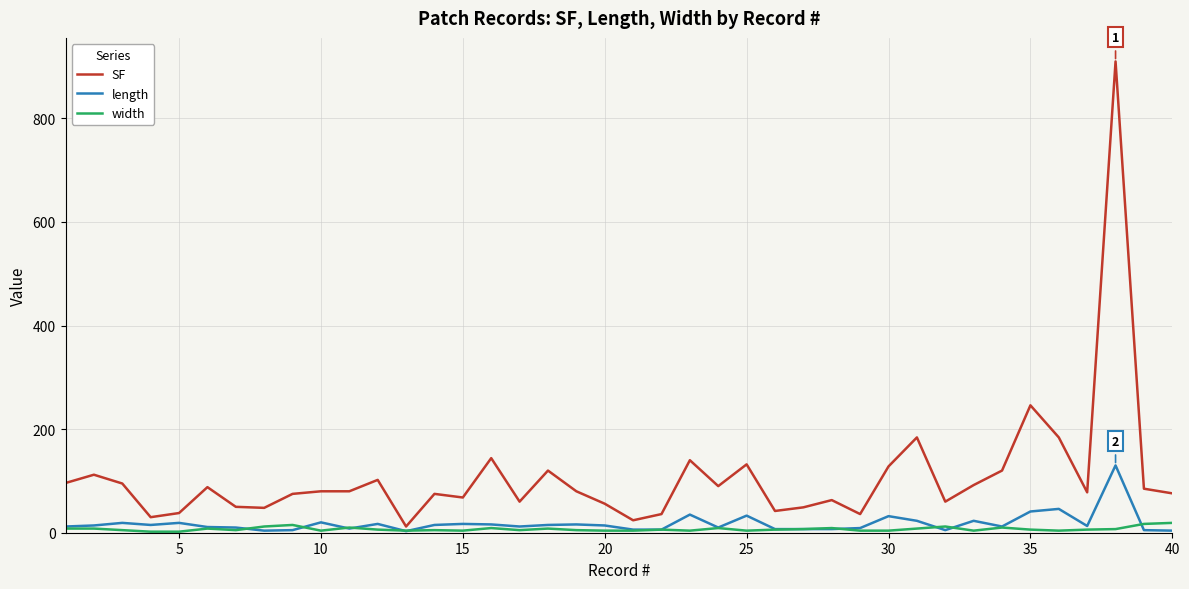

Which series has the widest spread of values?

SF